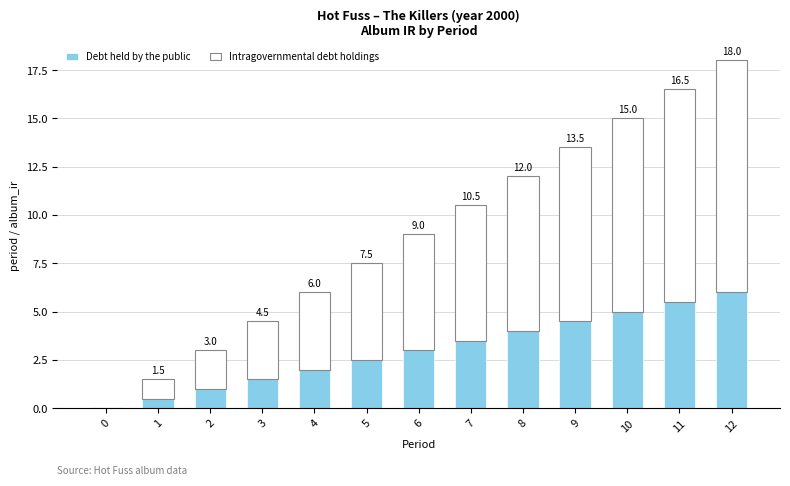

Count the number of categories in the chart.

13